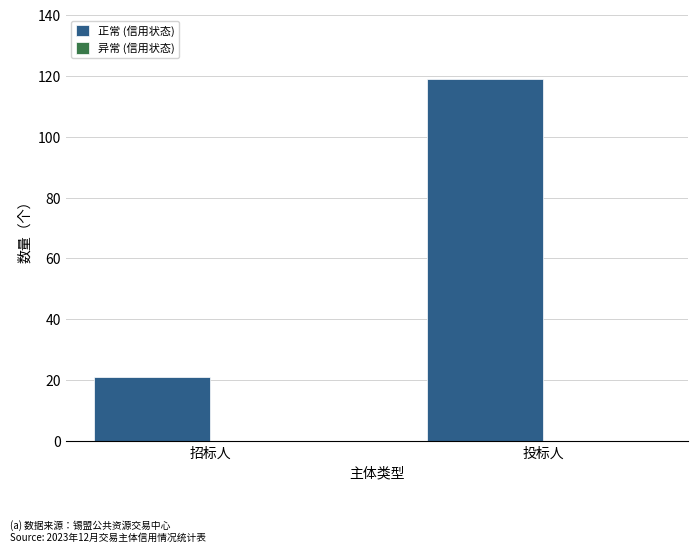

Does the chart contain any negative values?

No